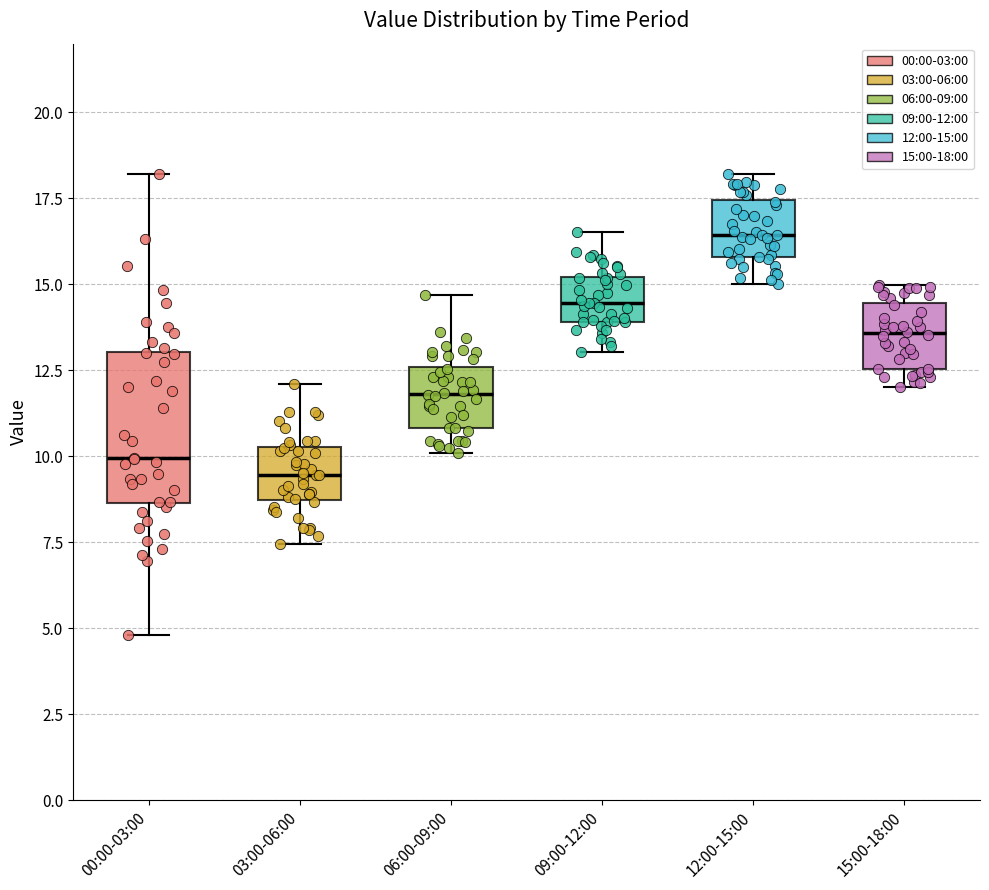

Reading left to right, transcribe this box plot: for each box, give where its median line is, the range the box spans, and where its two whiskers end, as read against the y-axis. The values are not printed on the chart, so give them approximately, as read against the axis.

00:00-03:00: median 10.0, box 8.5 to 13.0, whiskers 5.0 to 18.0
03:00-06:00: median 9.5, box 8.5 to 10.5, whiskers 7.5 to 12.0
06:00-09:00: median 12.0, box 11.0 to 12.5, whiskers 10.0 to 14.5
09:00-12:00: median 14.5, box 14.0 to 15.0, whiskers 13.0 to 16.5
12:00-15:00: median 16.5, box 16.0 to 17.5, whiskers 15.0 to 18.0
15:00-18:00: median 13.5, box 12.5 to 14.5, whiskers 12.0 to 15.0